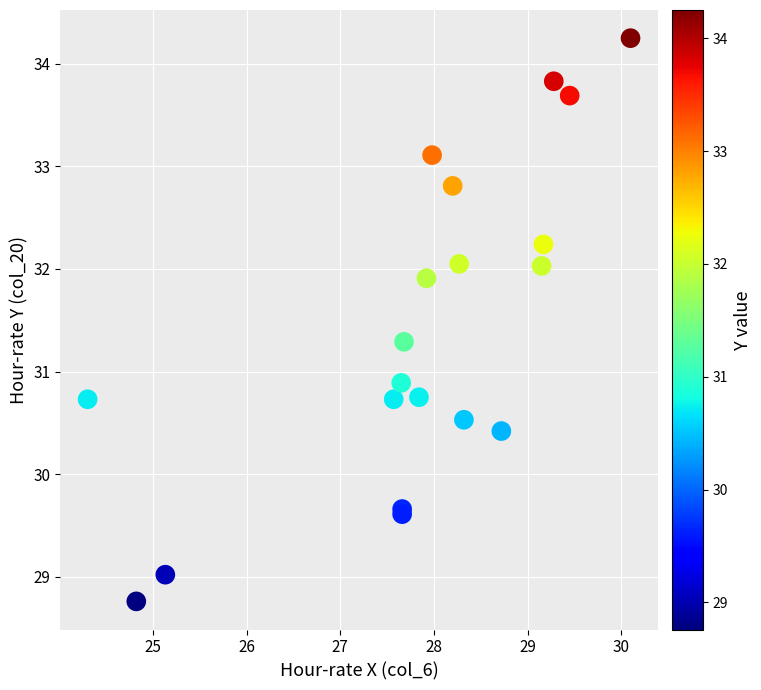

What Y value in the scatter plot is closest to 31?

30.9